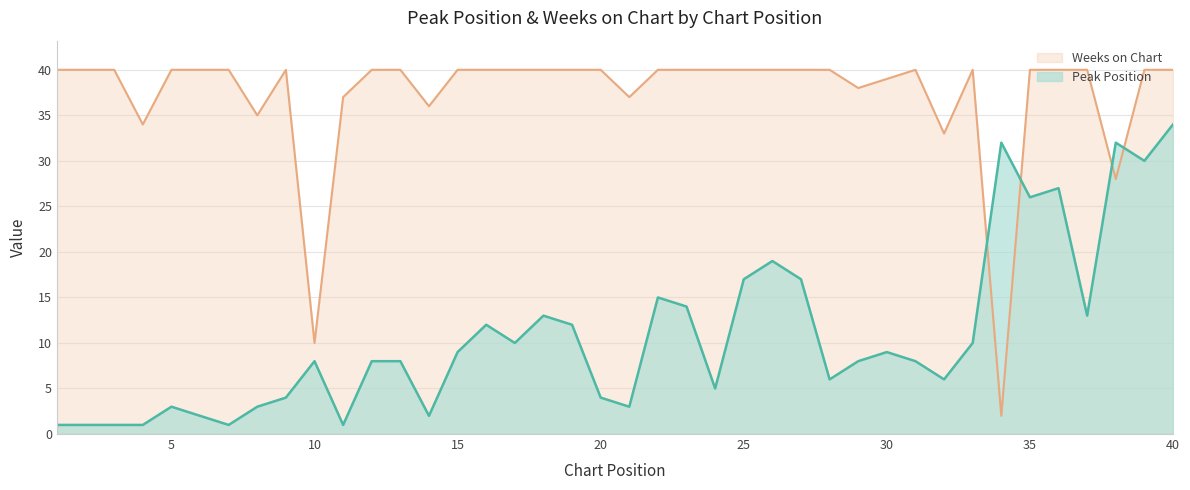

Is it true that Weeks on Chart equals 11 at 38?

False